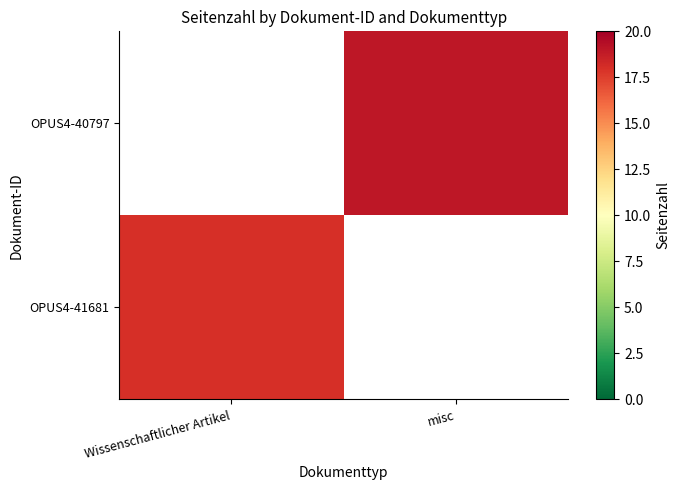

Is the value of OPUS4-40797 at Wissenschaftlicher Artikel greater than the value of OPUS4-41681 at Wissenschaftlicher Artikel?

No